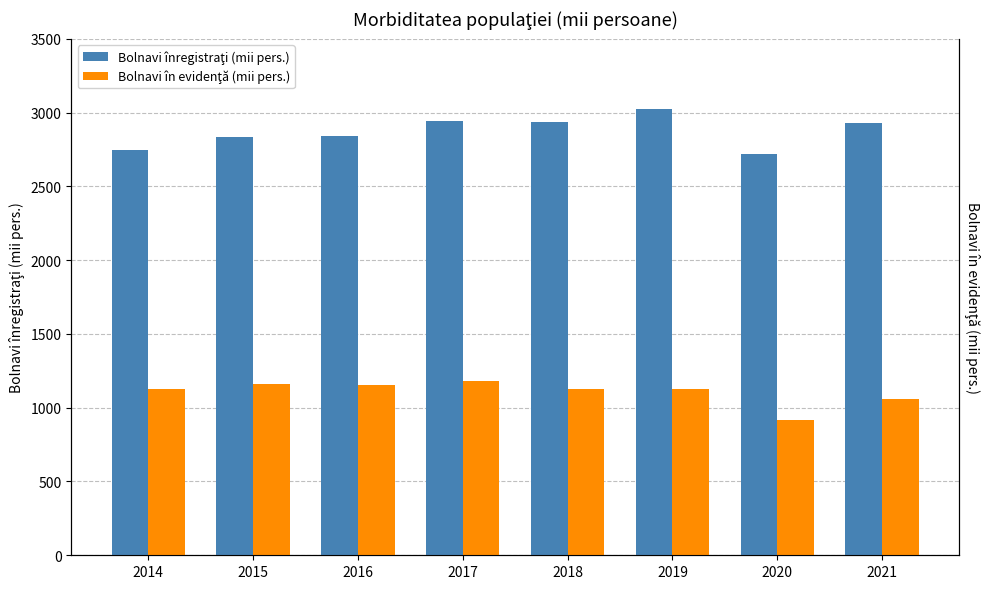

What is the value of the Bolnavi înregistraţi (mii pers.) bar at the 6th from the left?

3022.6